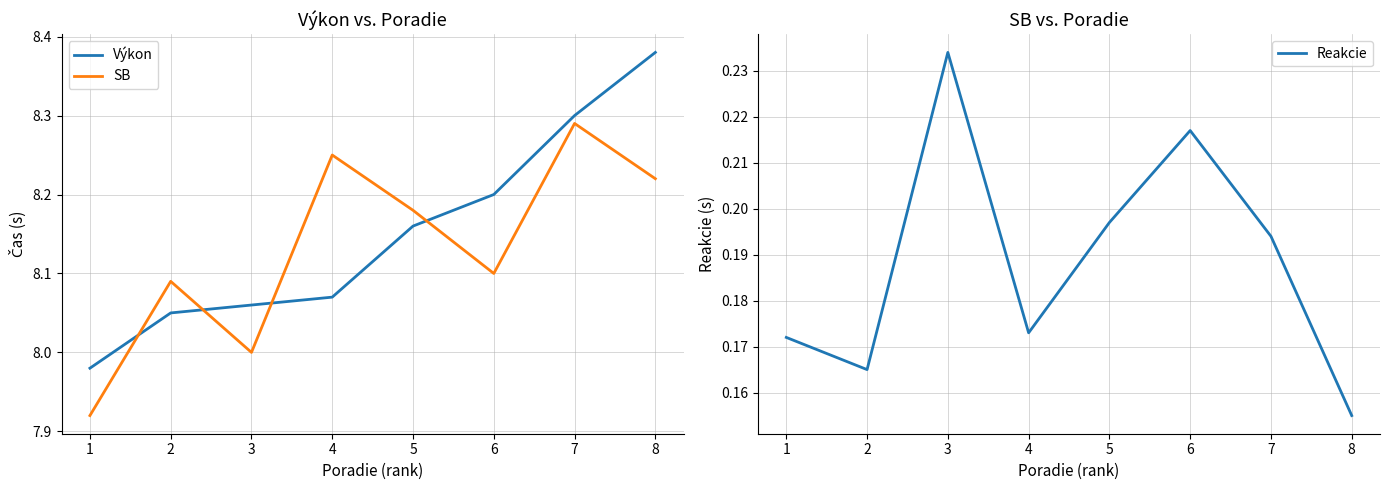

What is the value of the SB point at the 1st from the left?

7.9